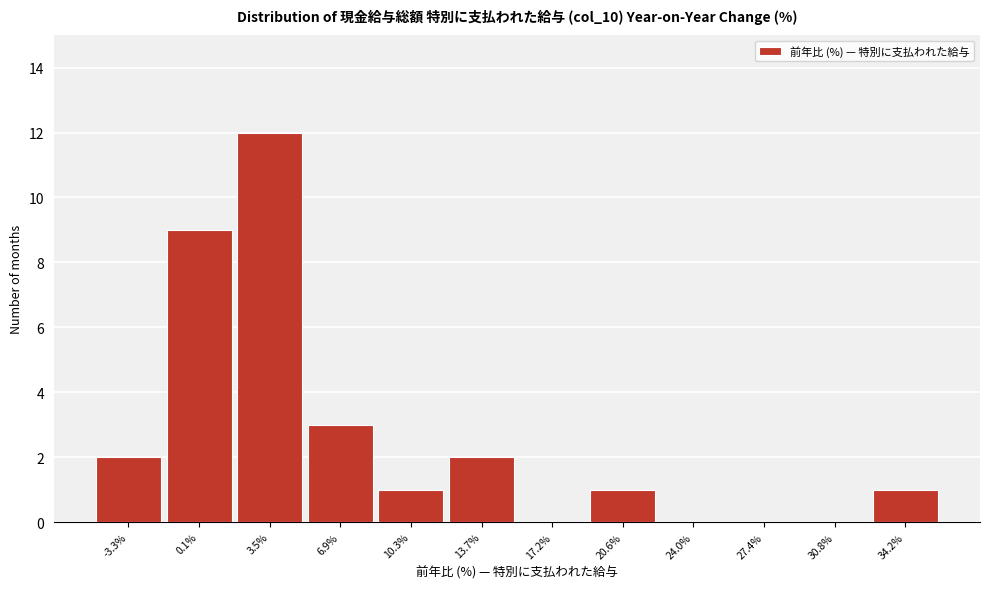

Reading left to right, list every bar in this chart as the range it spans on the x-axis followed by its height. Neither the bar edges nor the heights are printed on the chart, so give them approximately, as read against the axes.

-5.0 to -1.5: 2
-1.5 to 2.0: 9
2.0 to 5.0: 12
5.0 to 8.5: 3
8.5 to 12.0: 1
12.0 to 15.5: 2
15.5 to 19.0: 0
19.0 to 22.5: 1
22.5 to 25.5: 0
25.5 to 29.0: 0
29.0 to 32.5: 0
32.5 to 36.0: 1